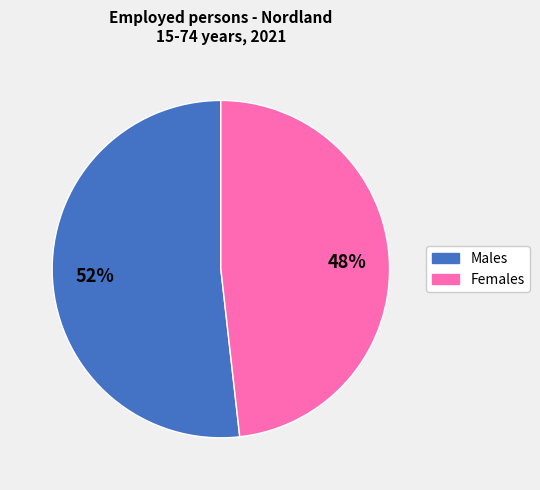

Which has a higher value, Females or Males?

Males